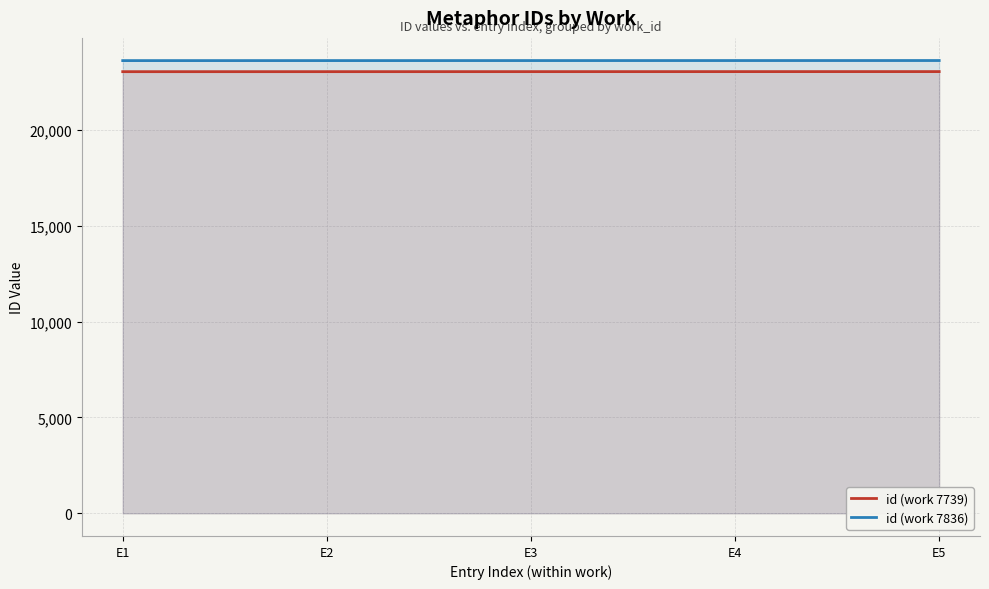

At which label does id (work 7836) first exceed 23610?

E4